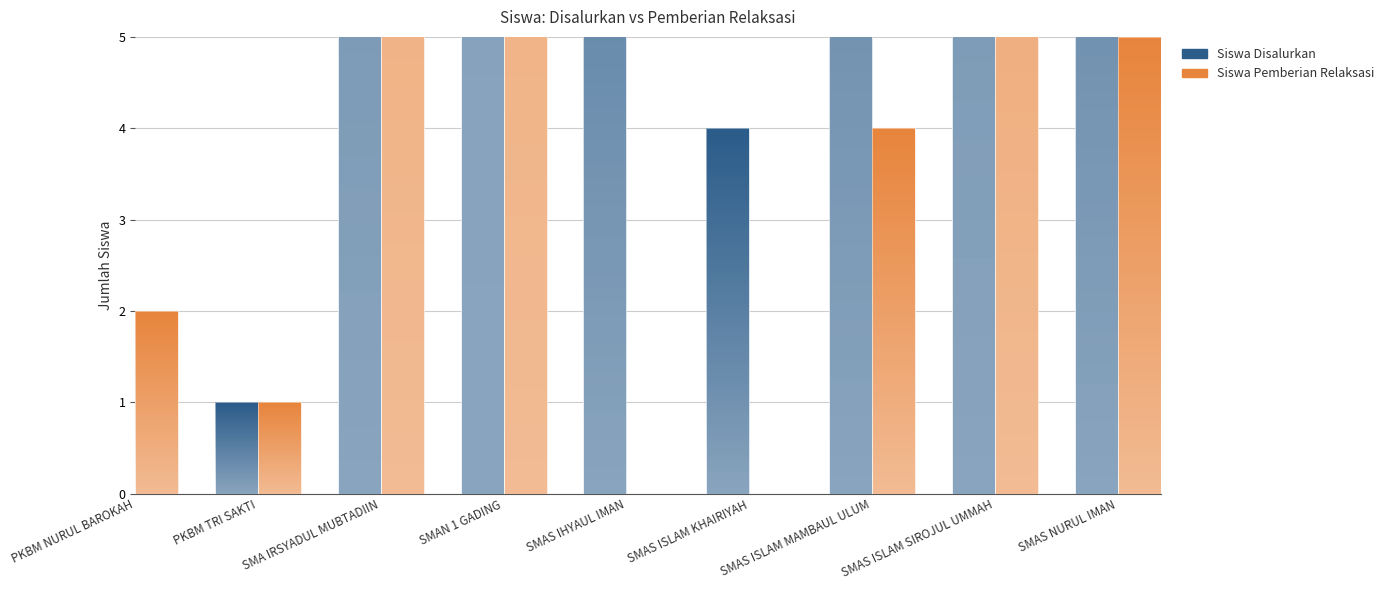

How many bars are there in each group?

2